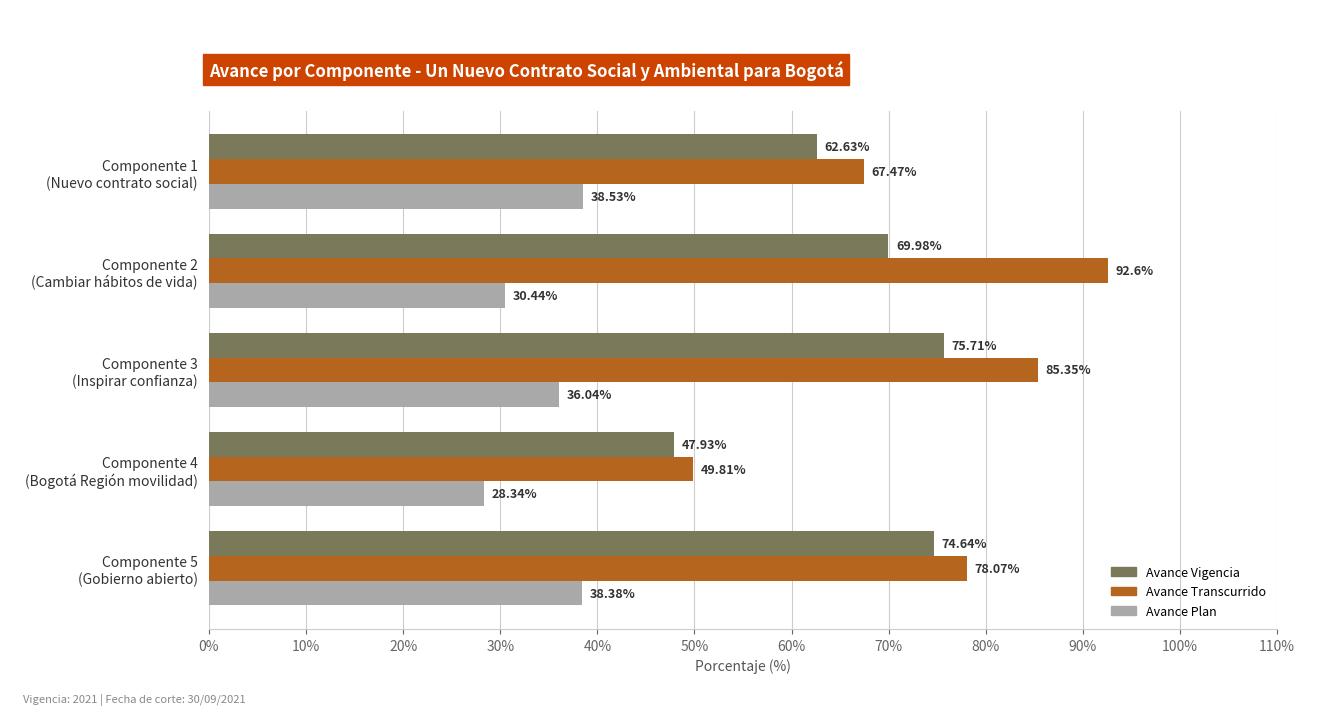

Rank the series by their maximum value, from highest to lowest.

Avance Transcurrido, Avance Vigencia, Avance Plan